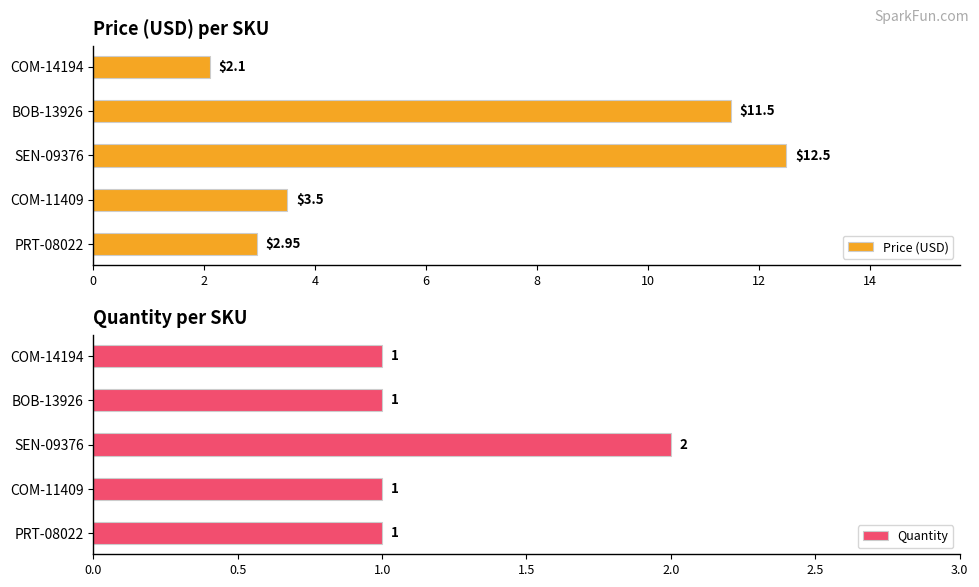

What is the sum of the Price (USD) values at COM-11409 and COM-14194?

5.6